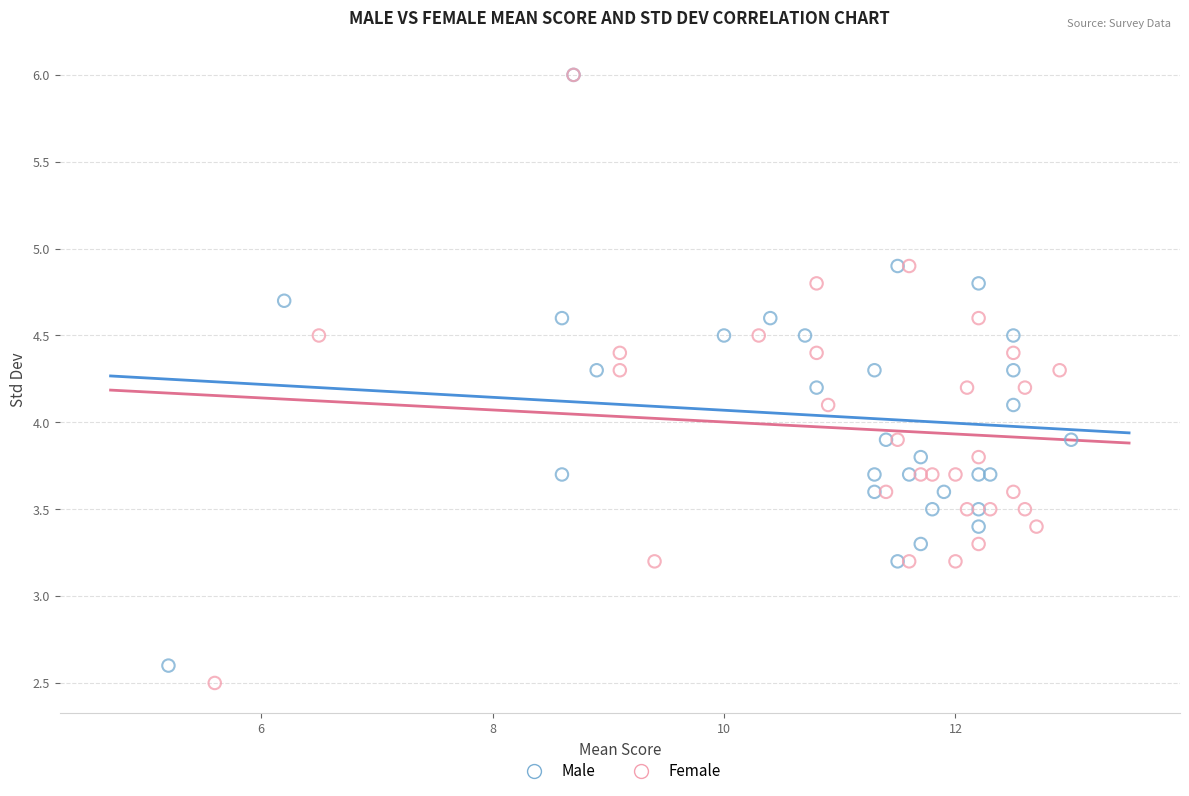

Which series has the largest Y range (max minus min)?

Female